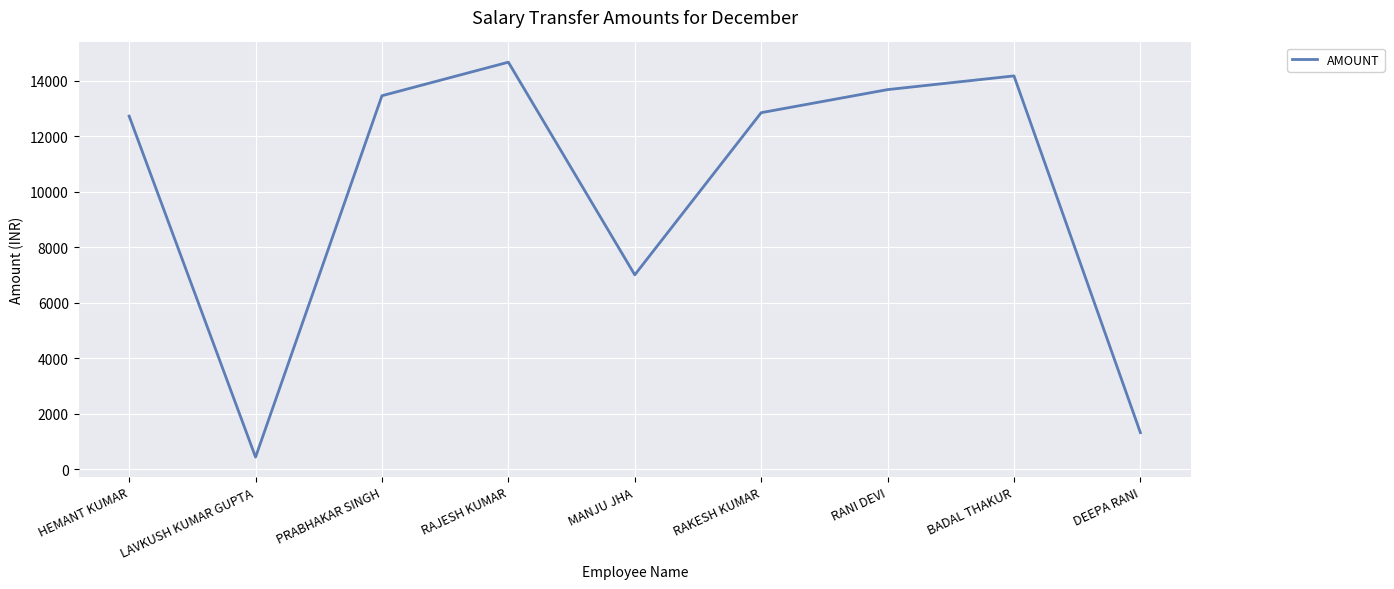

At which label does the data first exceed 12849?

PRABHAKAR SINGH